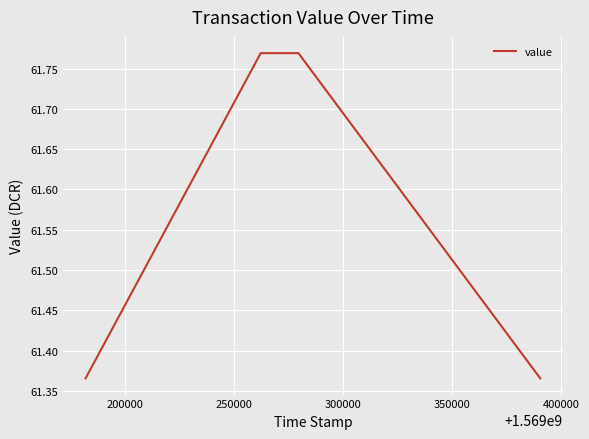

How many values are between 61 and 62?

6